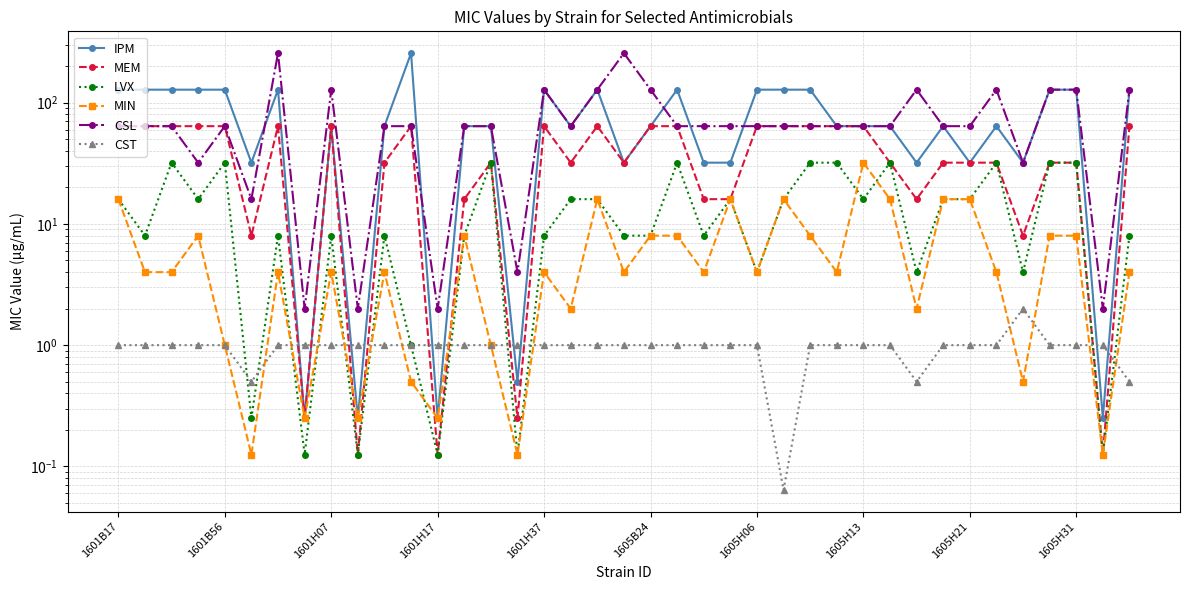

True or false: IPM and CST intersect in this chart.

True